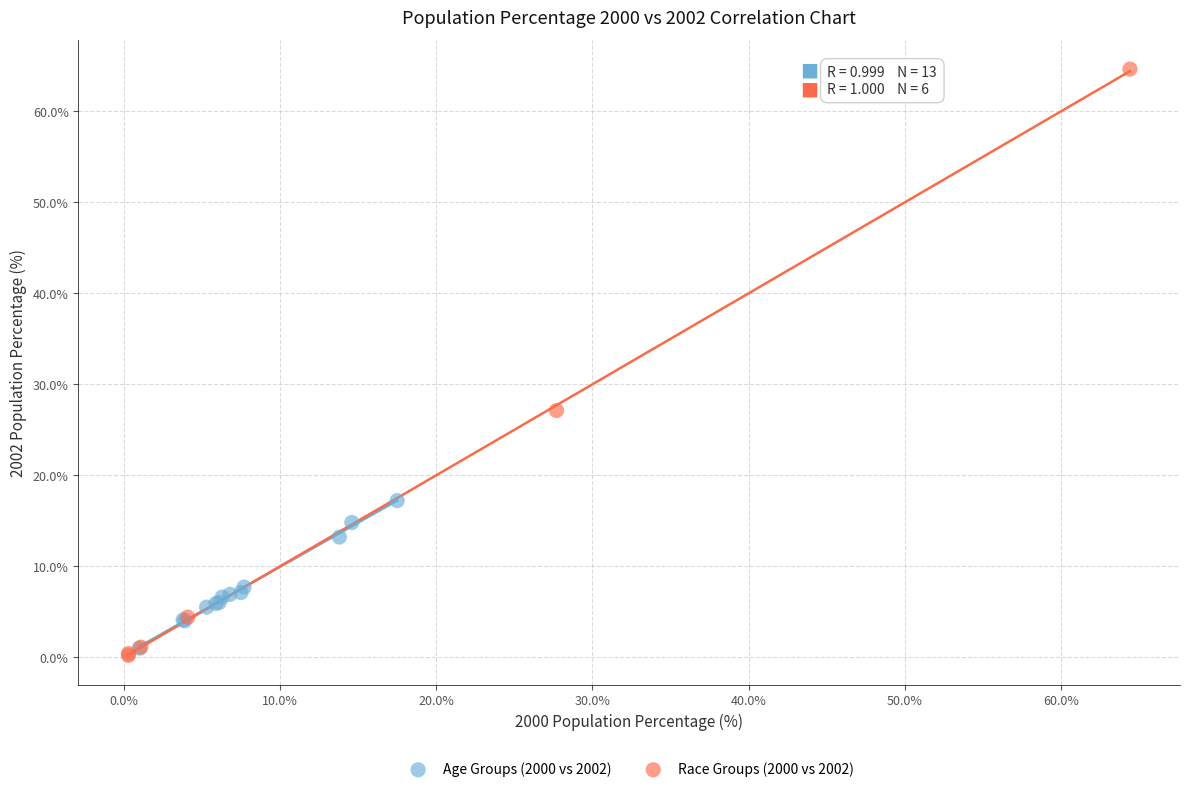

Which series reaches the maximum Y coordinate?

Race Groups (2000 vs 2002)